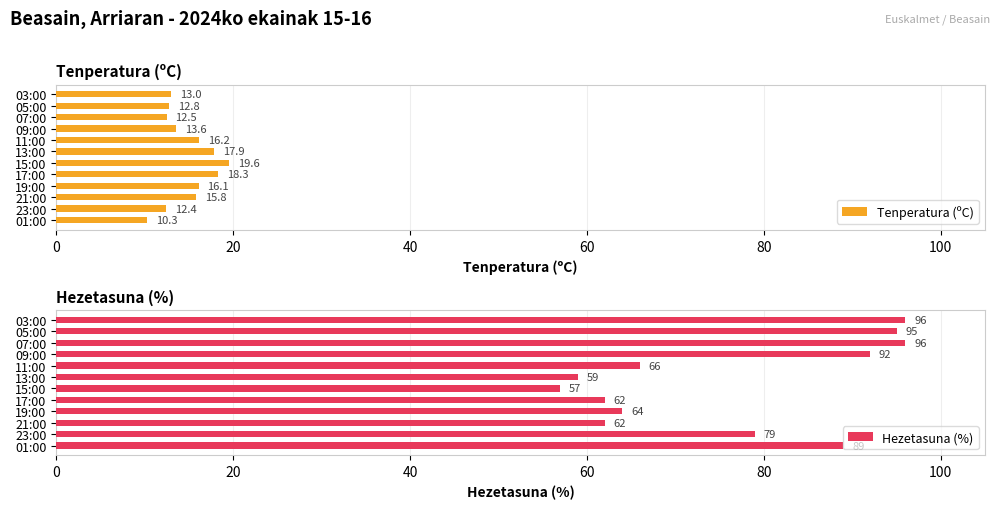

Are the bars horizontal?

Yes